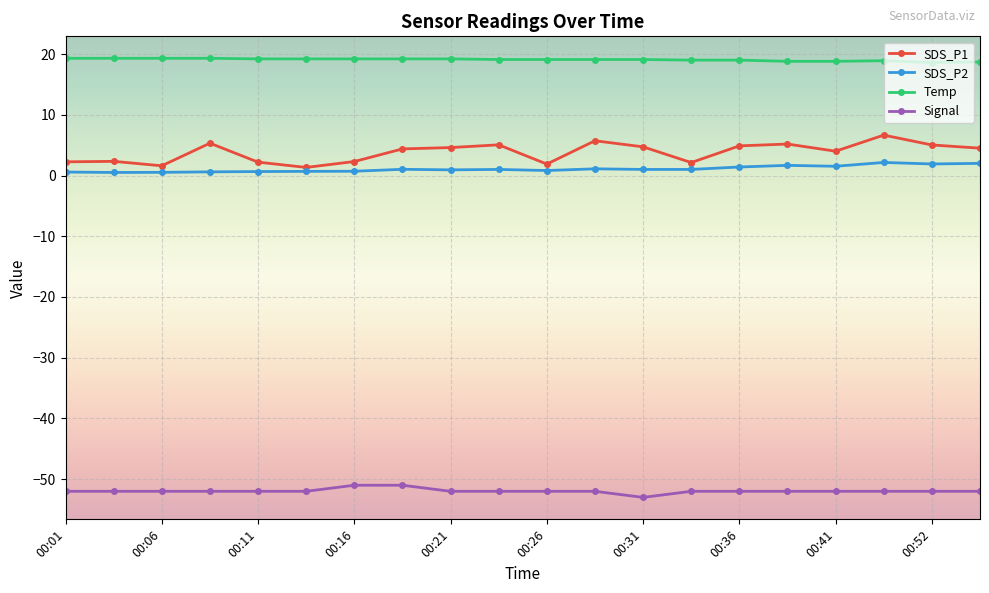

Rank the series by their maximum value, from lowest to highest.

Signal, SDS_P2, SDS_P1, Temp